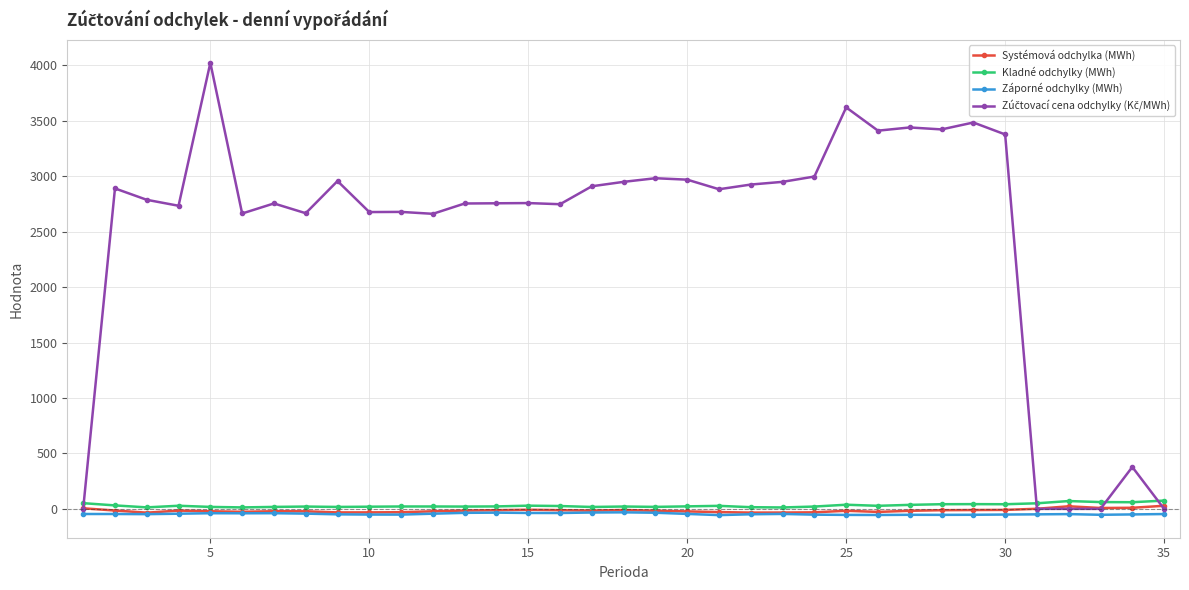

True or false: Systémová odchylka (MWh) has more than 0 points higher than both neighbors.

True